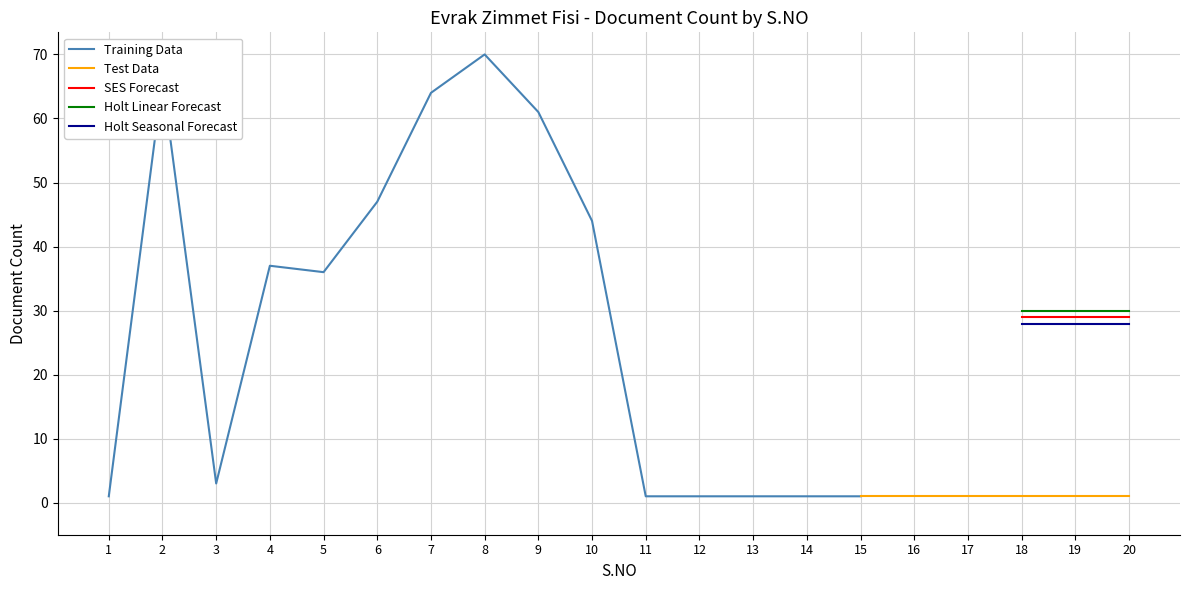

True or false: Holt Linear Forecast has a value of 29.9 at 20.

True